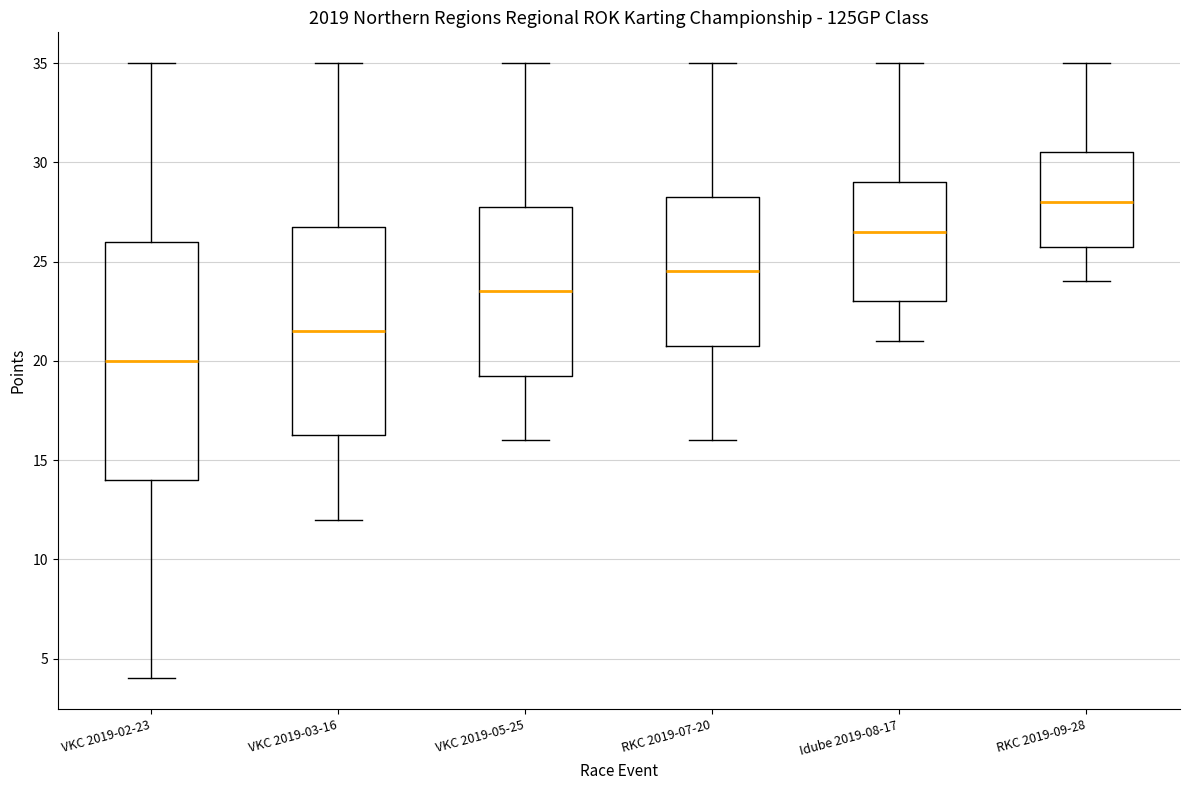

Comparing the boxes themselves (not the whiskers), which one is the tallest?

VKC 2019-02-23